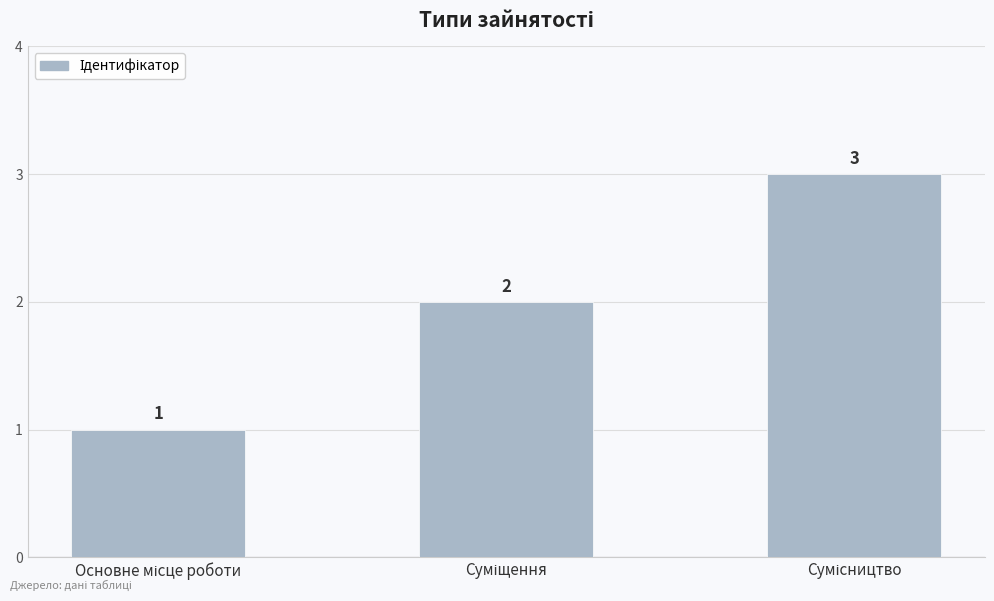

How many values are between 1 and 3?

3